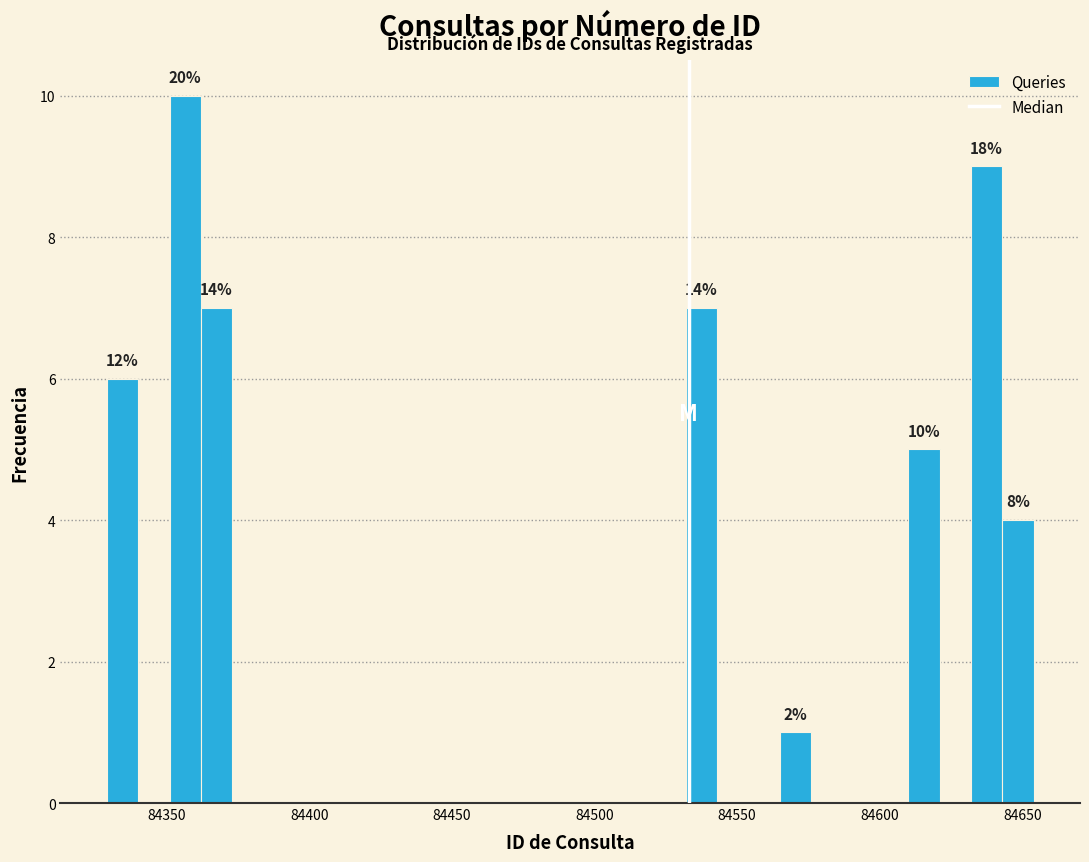

Around what value on the x-axis is the tallest bar? Give the approximate position of its centre, as read against the axis.

84355